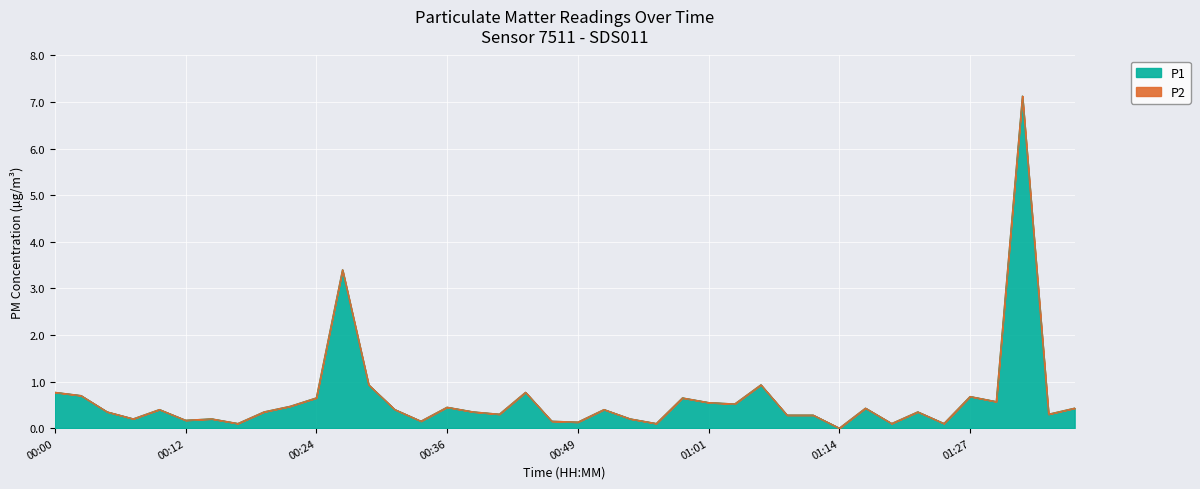

Which label corresponds to the largest value in the chart?

01:32